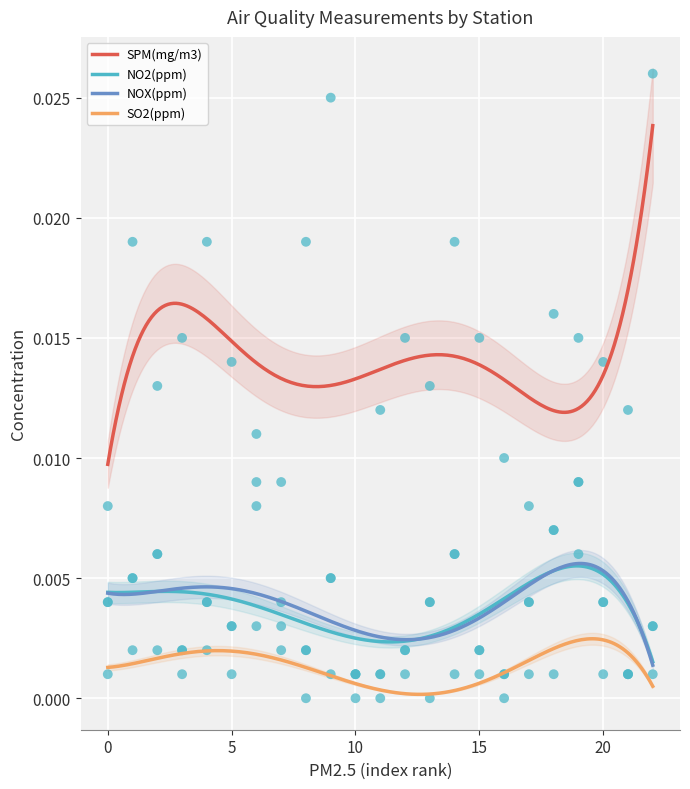

What are all the series names shown in the legend?

SPM(mg/m3), NO2(ppm), NOX(ppm), SO2(ppm)